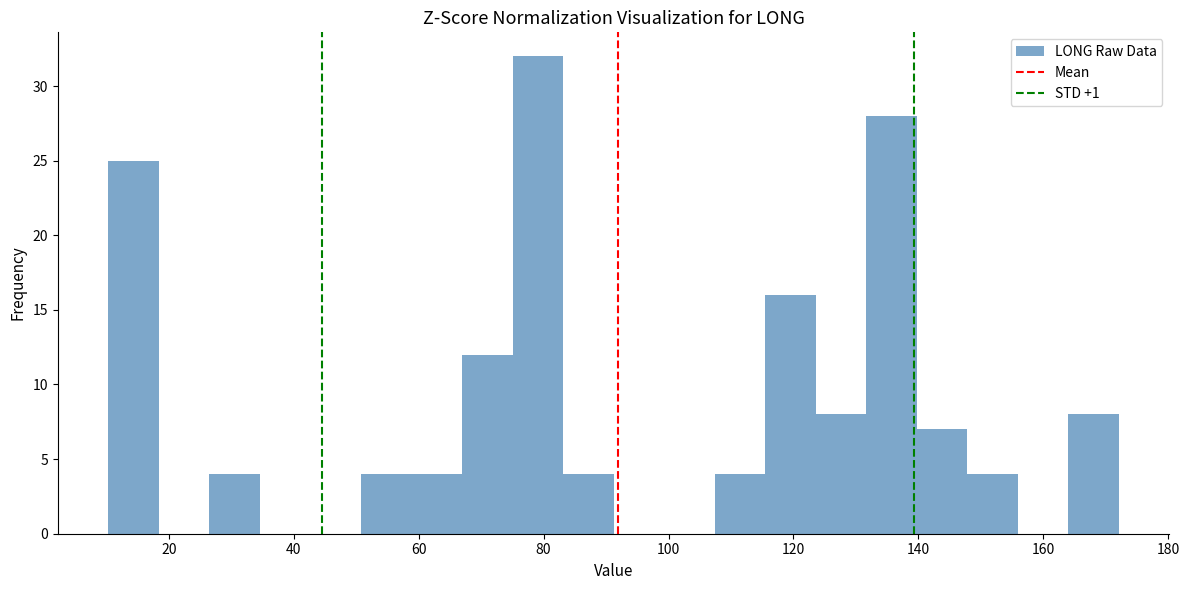

Which range on the x-axis has the tallest bar?

76 to 84